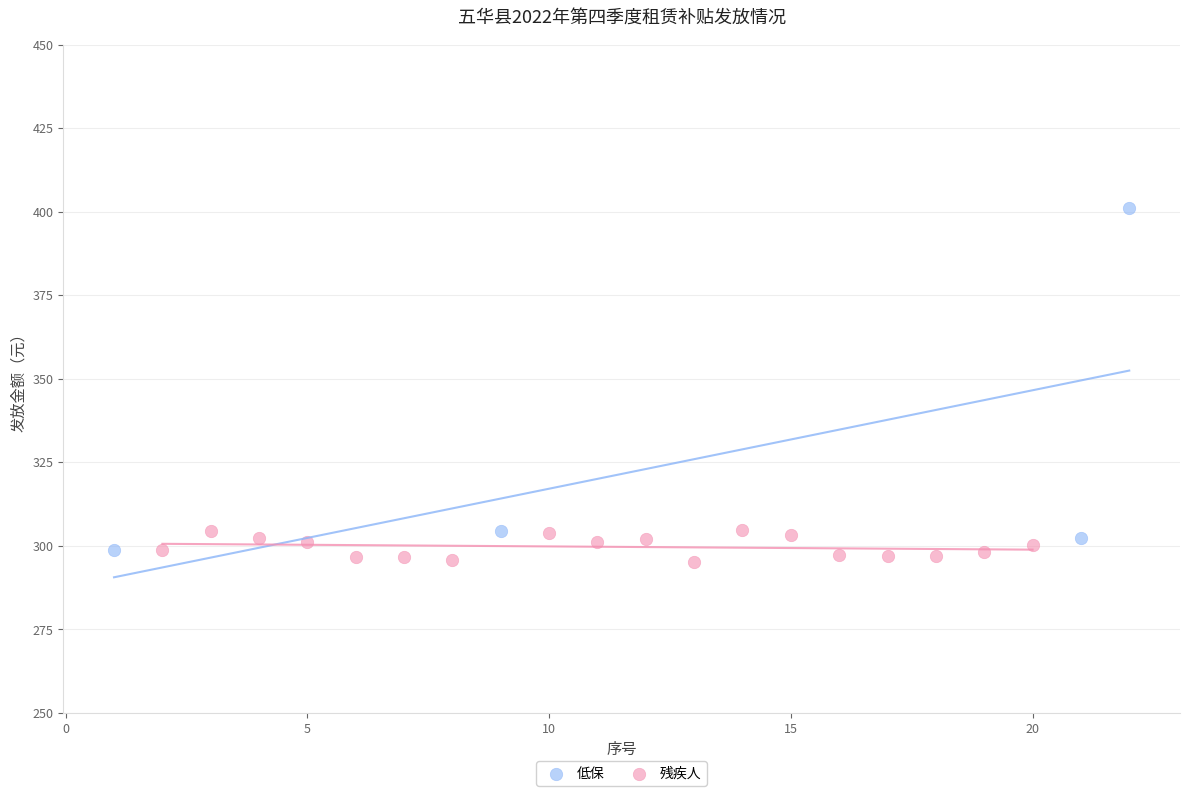

Which series has the largest Y range (max minus min)?

低保